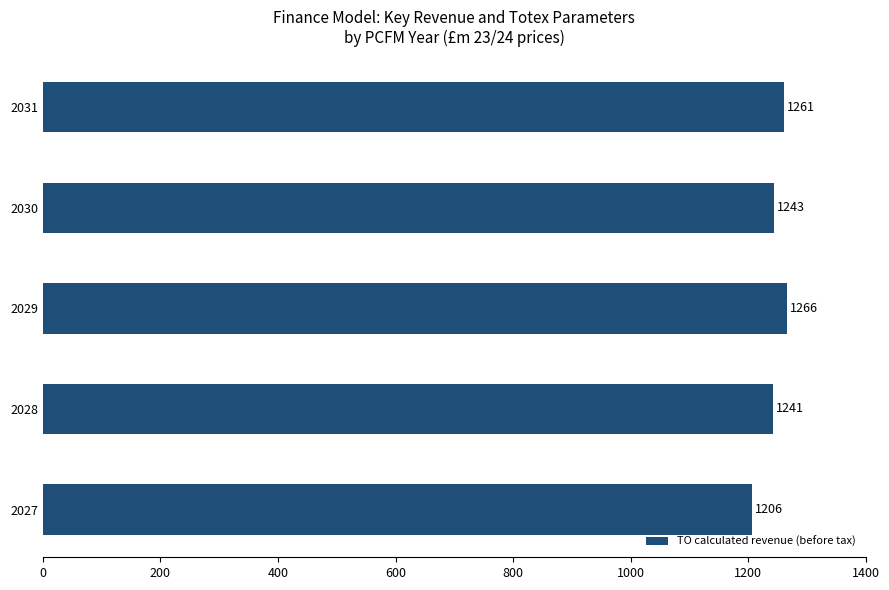

What is the sum of all values?

6217.2